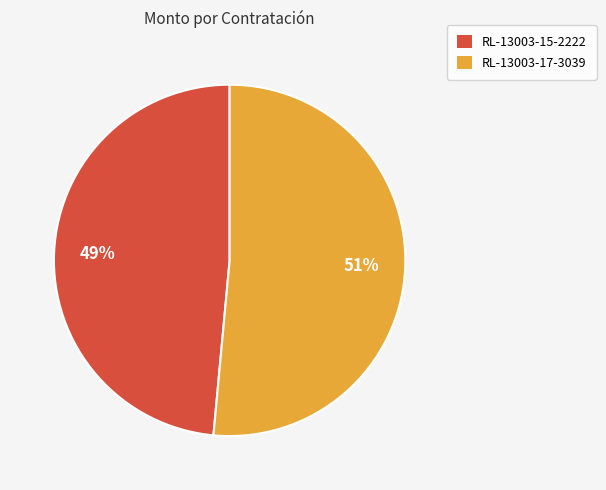

Is it true that RL-13003-15-2222 is 49% of the pie?

True